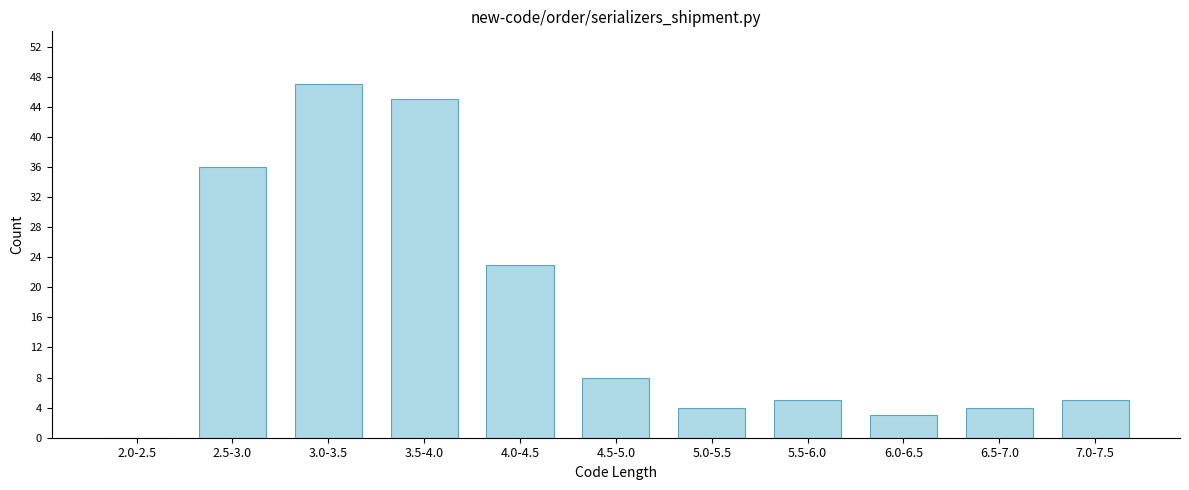

Reading left to right, transcribe all the data shown in this chart.

2.0-2.5=0	2.5-3.0=36	3.0-3.5=47	3.5-4.0=45	4.0-4.5=23	4.5-5.0=8	5.0-5.5=4	5.5-6.0=5	6.0-6.5=3	6.5-7.0=4	7.0-7.5=5